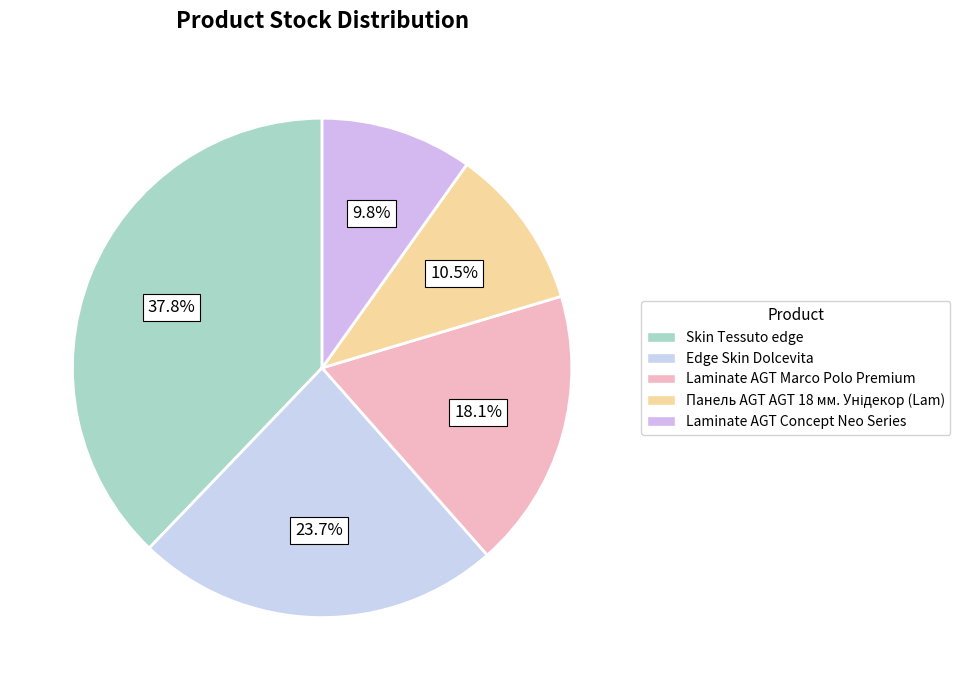

Is there any slice that represents more than half of the pie?

No